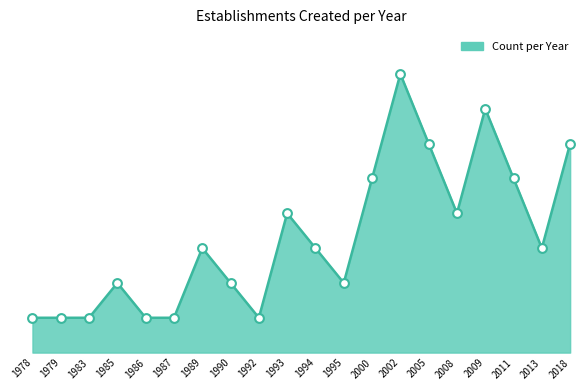

What is the change in value from 1987 to 2018?

+5